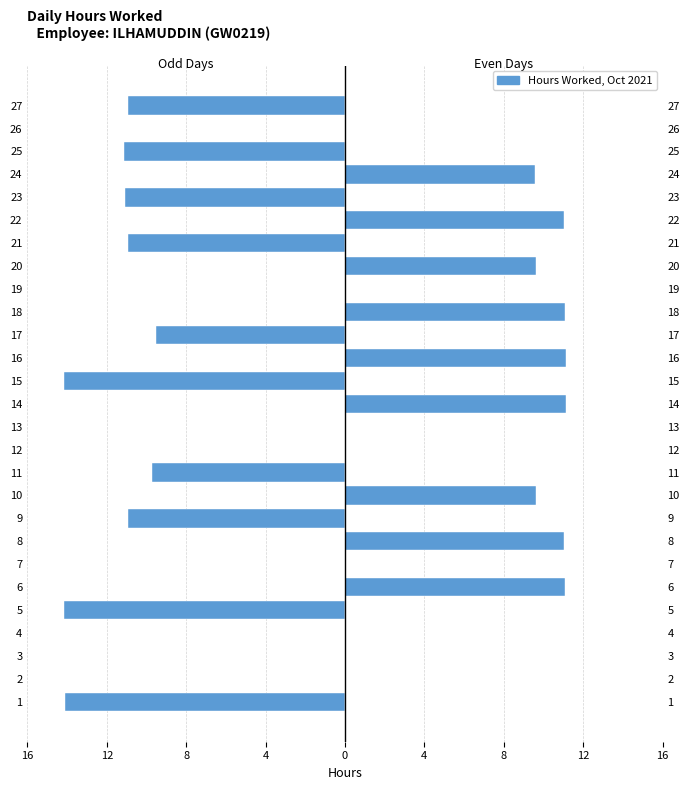

At how many categories does at least one series exceed -11?

27